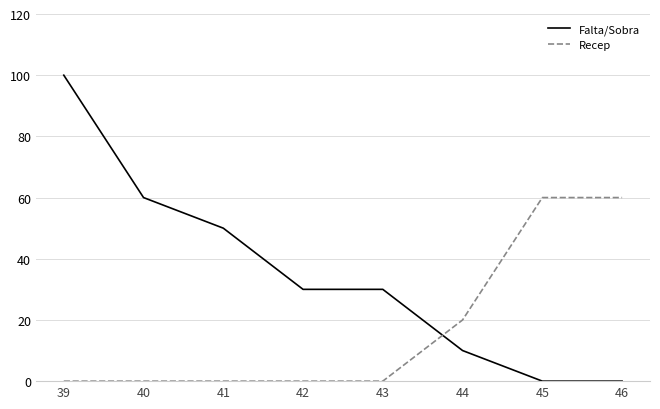

Reading right to left, transcribe all the data shown in this chart.

Falta/Sobra: 0	0	10	30	30	50	60	100
Recep: 60	60	20	0	0	0	0	0